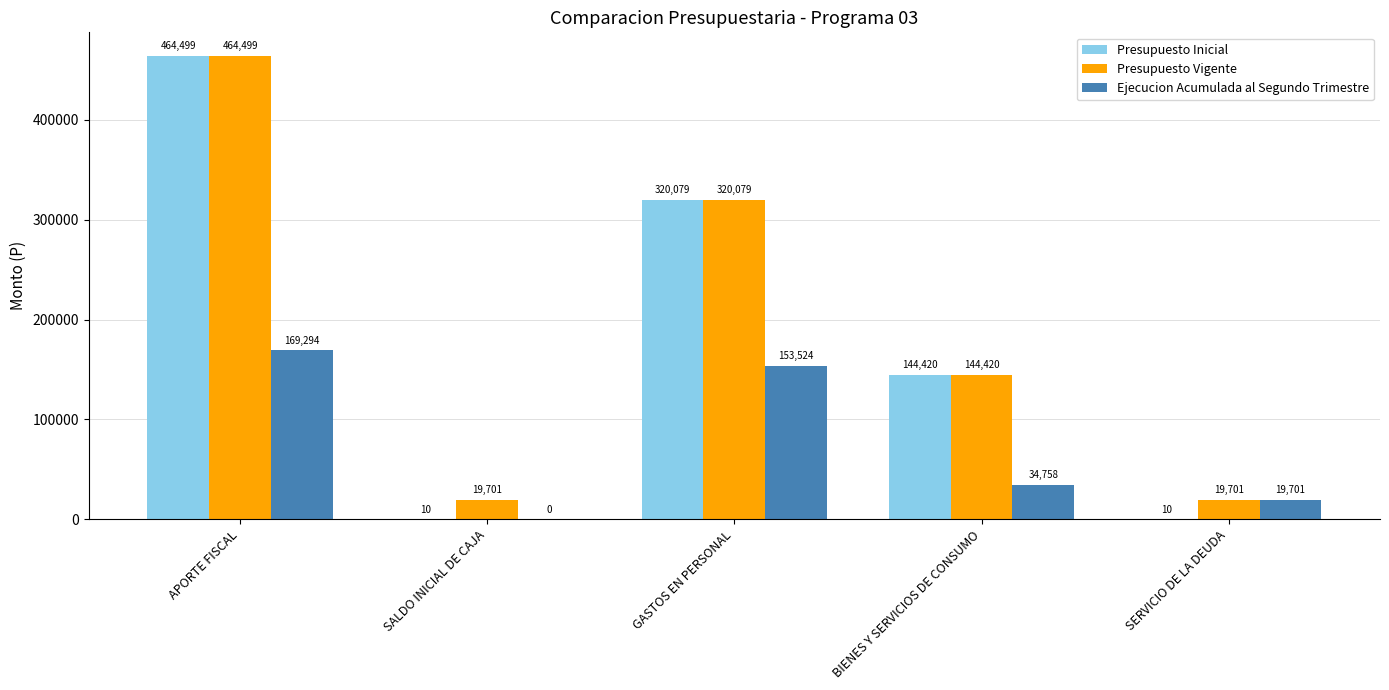

Is the value of Presupuesto Vigente at SALDO INICIAL DE CAJA greater than the value of Ejecucion Acumulada al Segundo Trimestre at SALDO INICIAL DE CAJA?

Yes